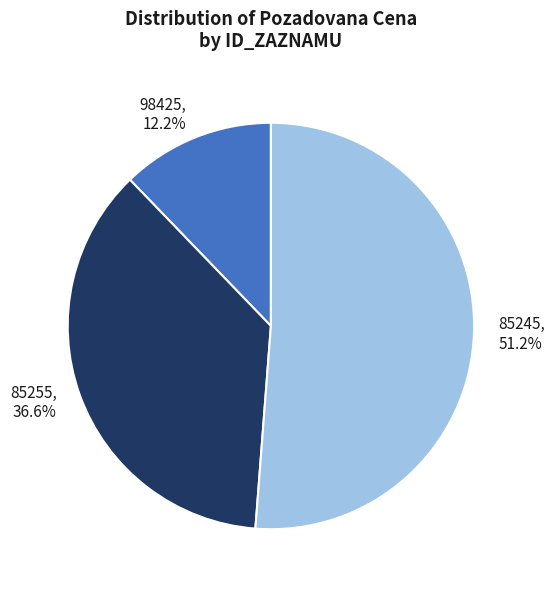

True or false: 85255 accounts for 47% of the total.

False